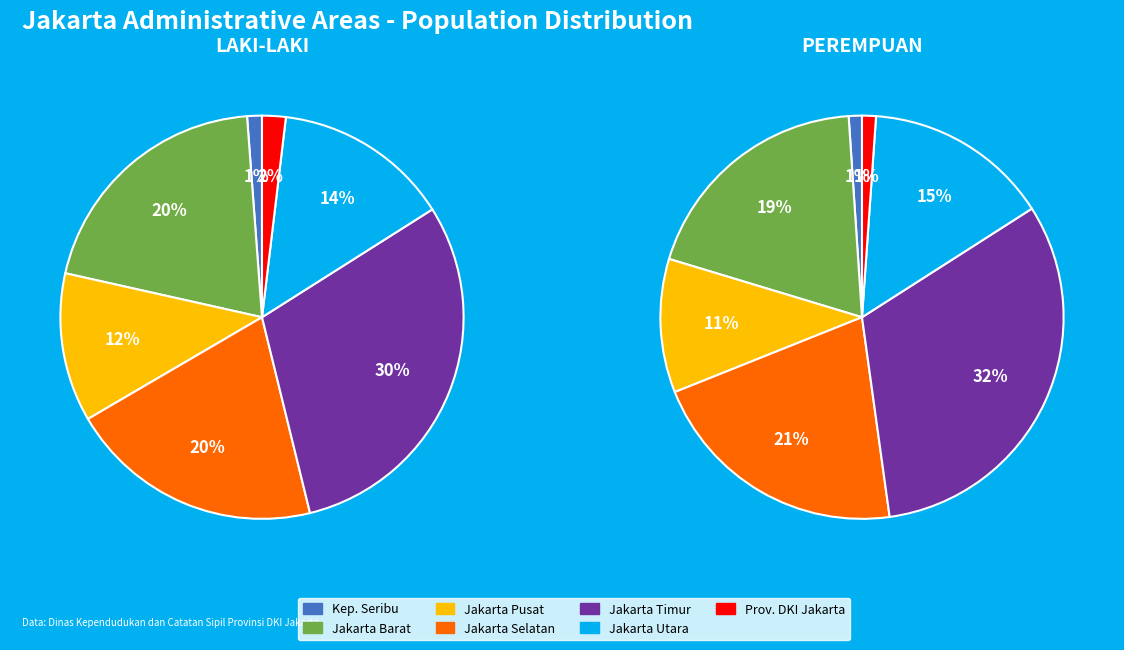

To the nearest percent, what is the combined percentage of 5 and 4?

47%